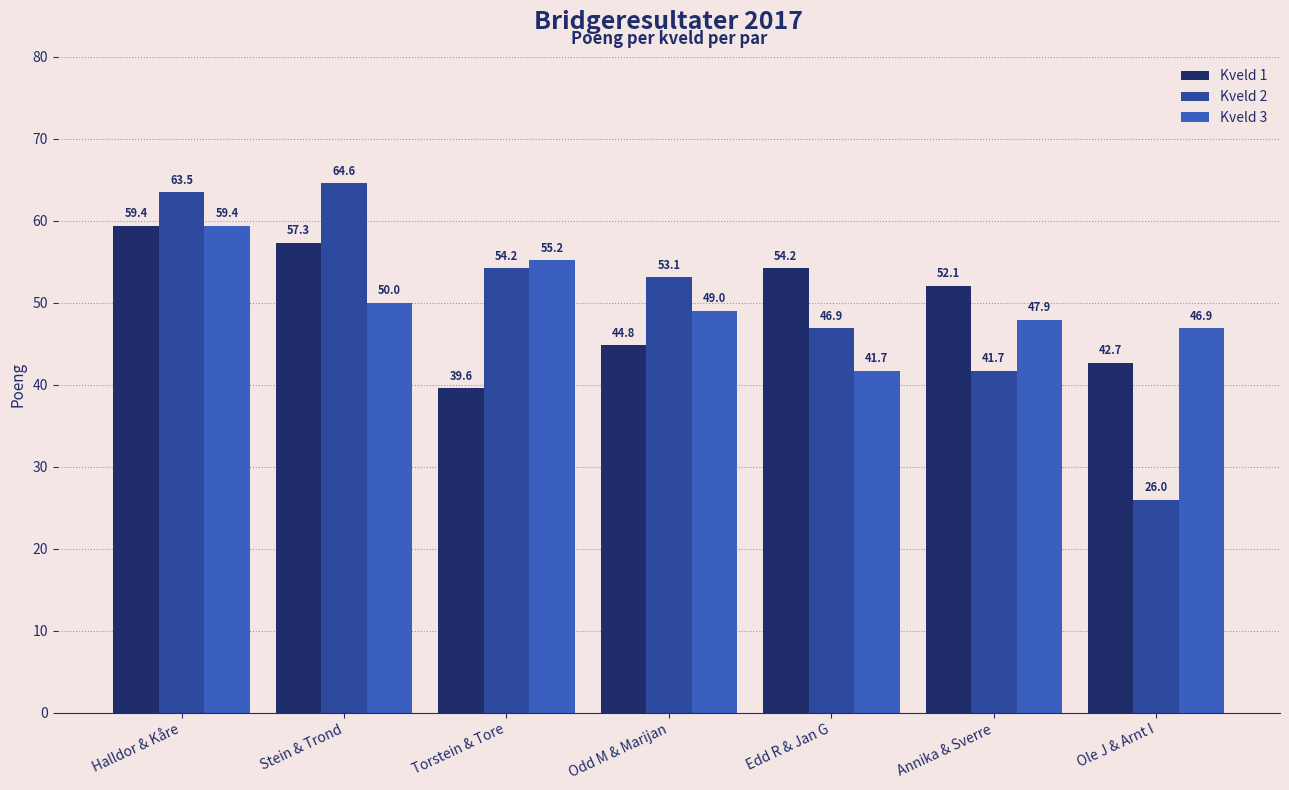

At which label does Kveld 3 reach its minimum?

Edd R & Jan G